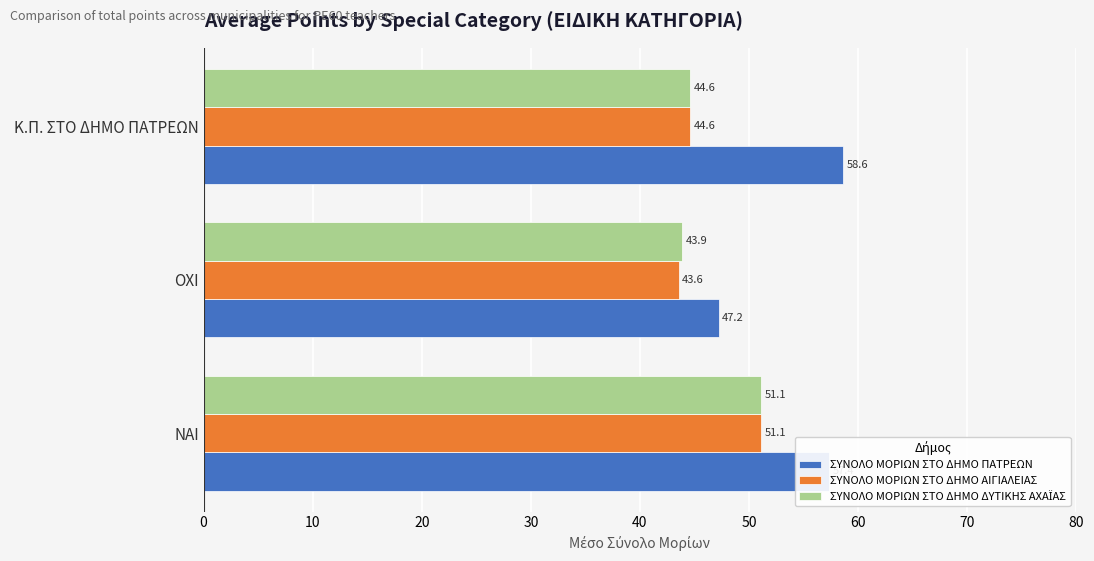

Which series has the widest spread of values?

ΣΥΝΟΛΟ ΜΟΡΙΩΝ ΣΤΟ ΔΗΜΟ ΠΑΤΡΕΩΝ